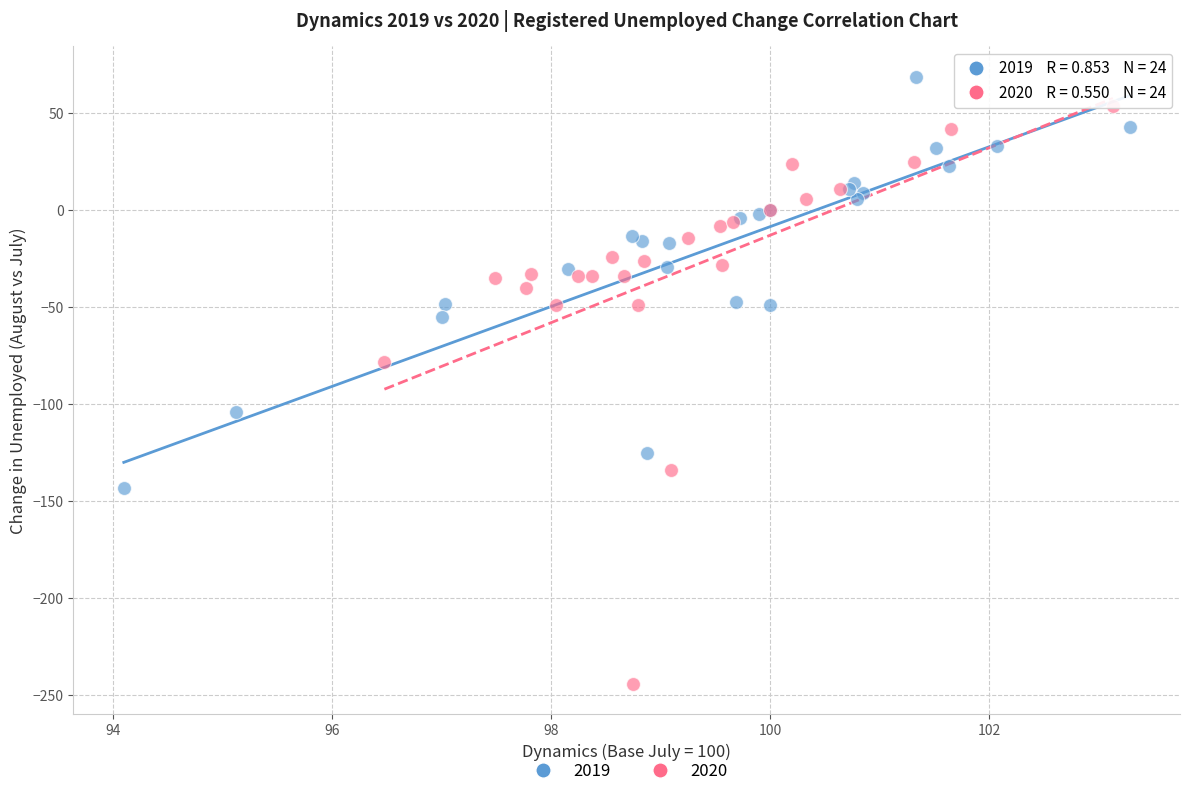

Which series contains the lowest Y value?

2020